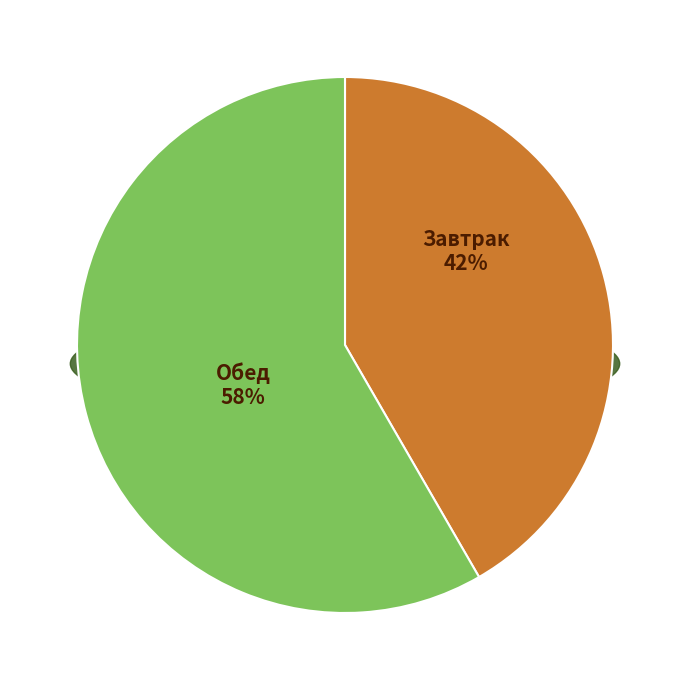

Is the sum of Тефтели с соусом and Стейк из курицы с соусом greater than half?

Yes